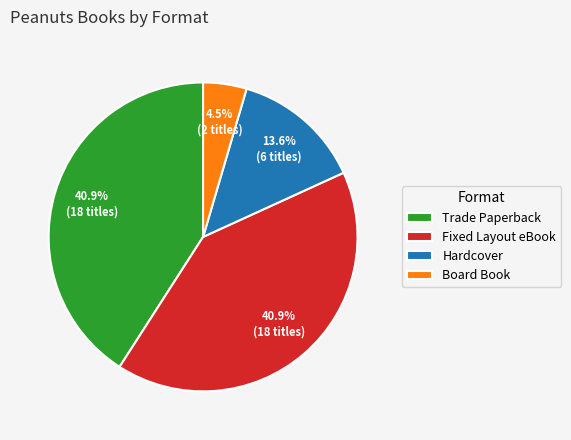

To the nearest percent, what is the difference between the Fixed Layout eBook and Board Book slice percentages?

36%